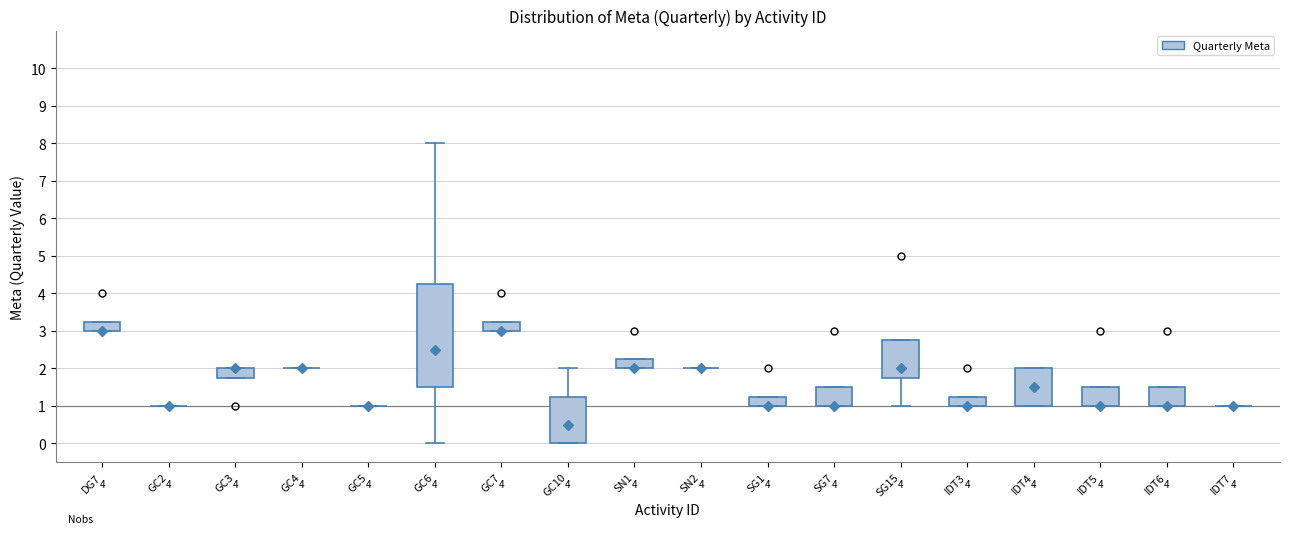

Which box is the tallest, from its lower edge to its upper edge?

GC6